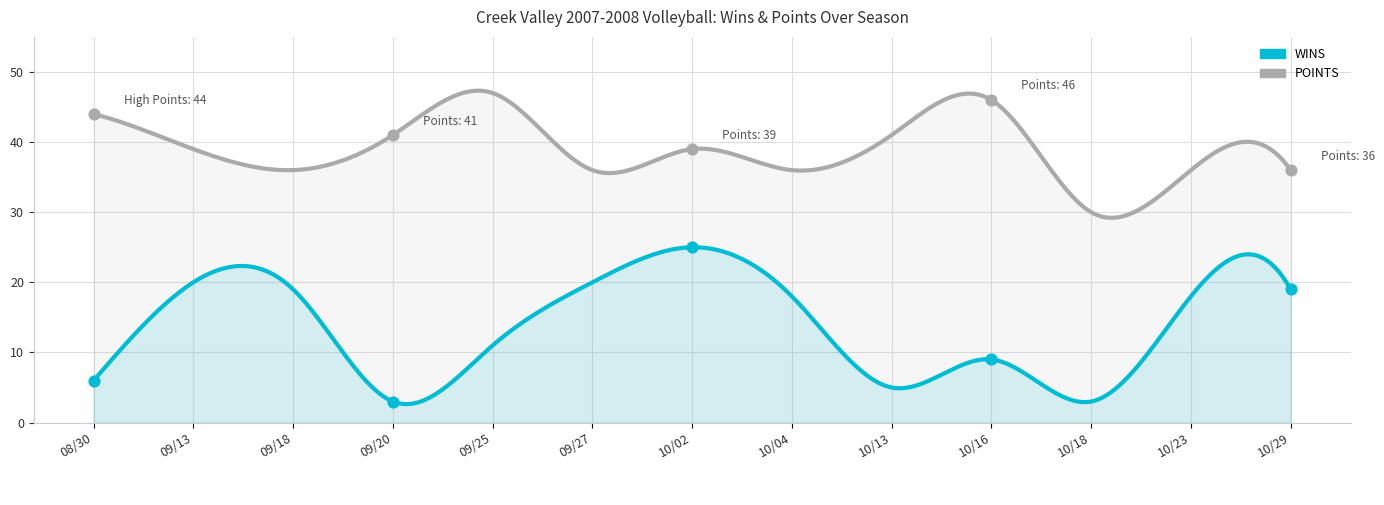

Which series reaches the minimum Y coordinate?

WINS